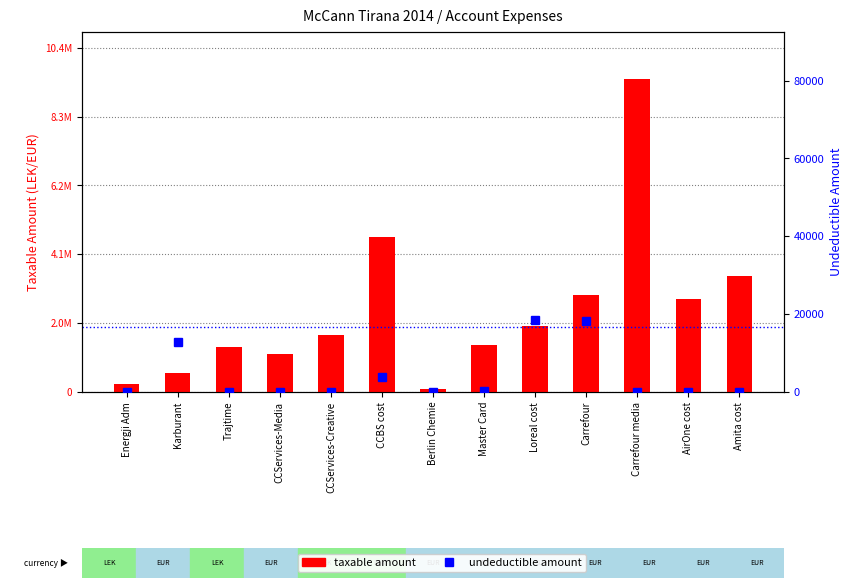

Reading left to right, list all the values displayed in this chart.

Taxable amount: Energji Adm=250227.1	Karburant=575296.9	Trajtime=1366068.5	CCServices-Media=1149043.7	CCServices-Creative=1735151.5	CCBS cost=4731146.9	Berlin Chemie=105900.0	Master Card=1434003.2	Loreal cost=2010362.2	Carrefour=2961857.7	Carrefour media=9536057.6	AirOne cost=2830643.4	Amita cost=3541660.7
Undeductible amount: Energji Adm=0.0	Karburant=12822.0	Trajtime=0.0	CCServices-Media=0.0	CCServices-Creative=0.0	CCBS cost=3920.0	Berlin Chemie=0.0	Master Card=250.0	Loreal cost=18500.0	Carrefour=18200.0	Carrefour media=0.0	AirOne cost=0.0	Amita cost=0.0